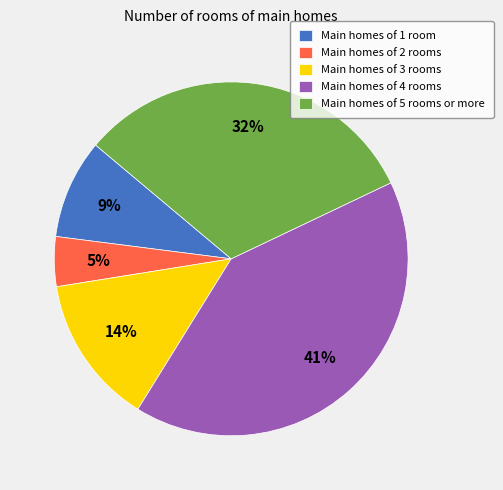

Is there any slice that represents more than half of the pie?

No